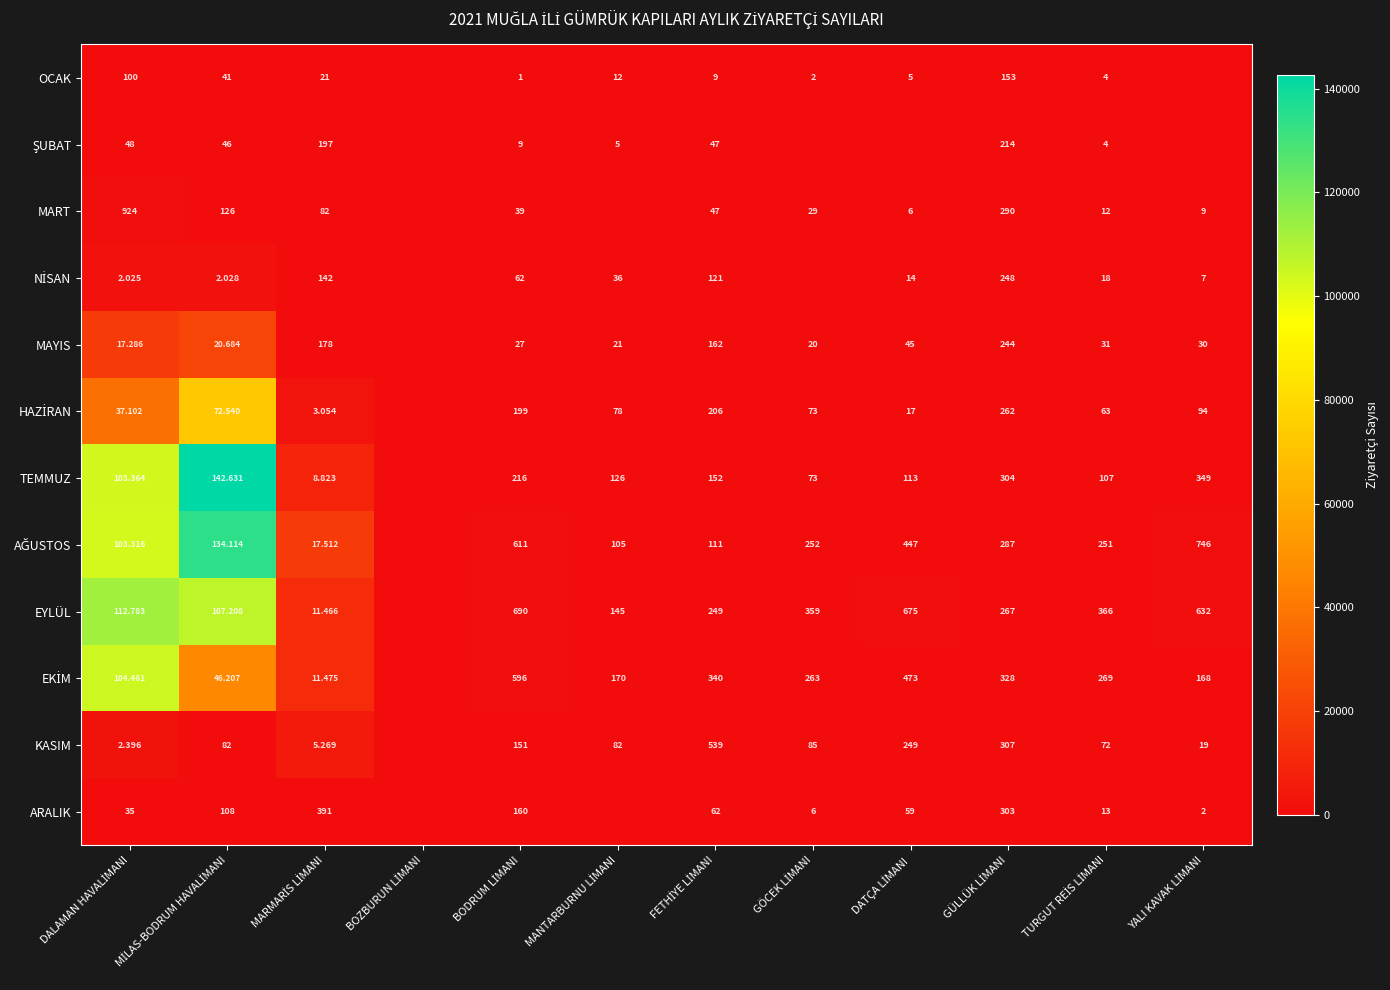

What is the sum of the TEMMUZ values at GÜLLÜK LİMANI and TURGUT REİS LİMANI?

411